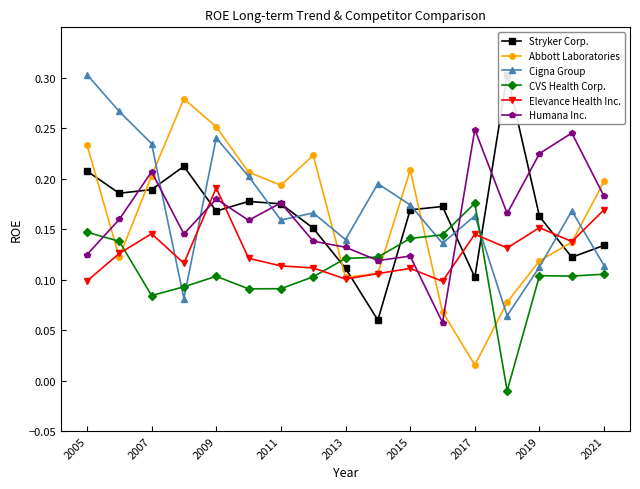

After their last crossing, which series has the higher values: Elevance Health Inc. or Humana Inc.?

Humana Inc.